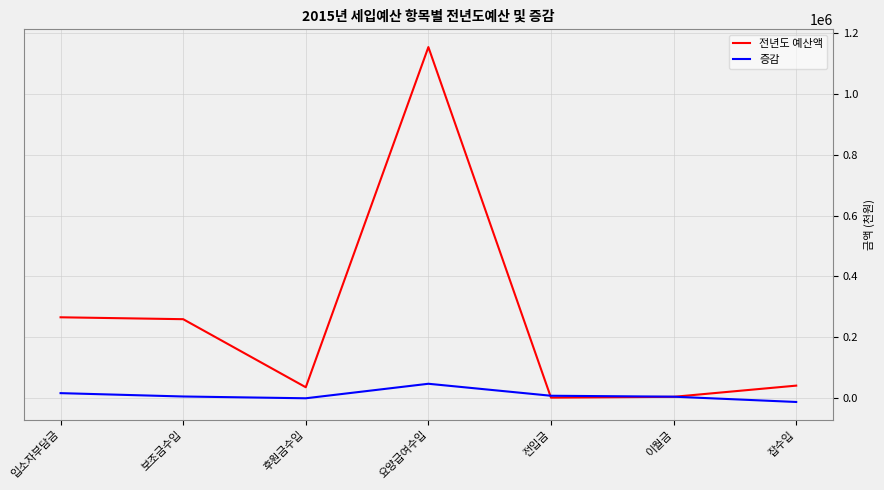

What position from the right is 보조금수입?

6